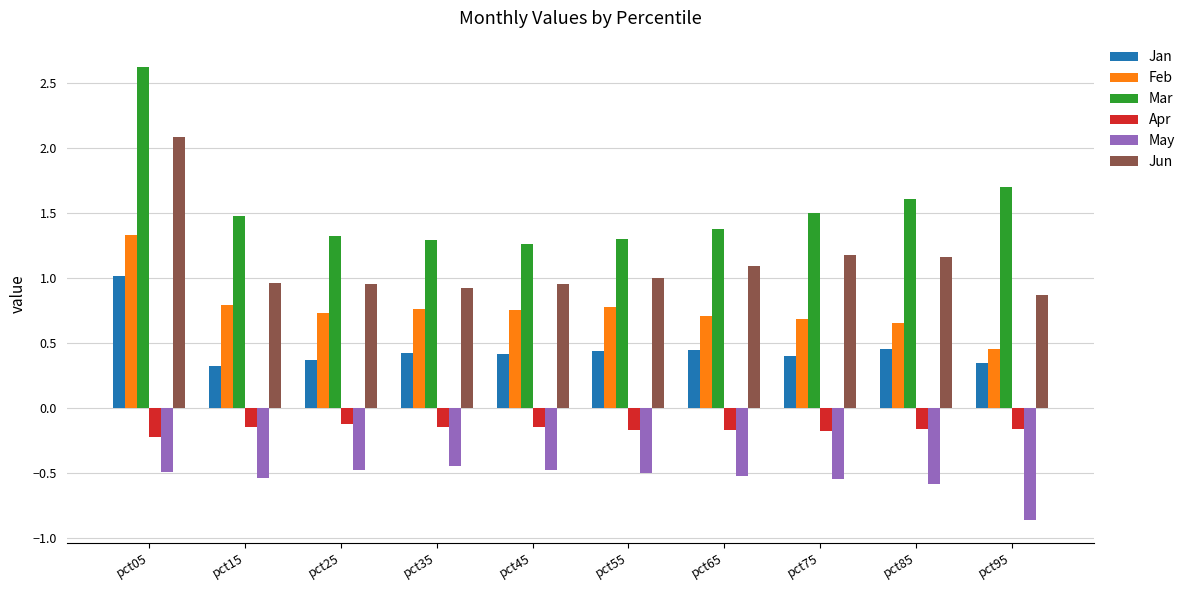

What is the smallest value displayed?

-0.9